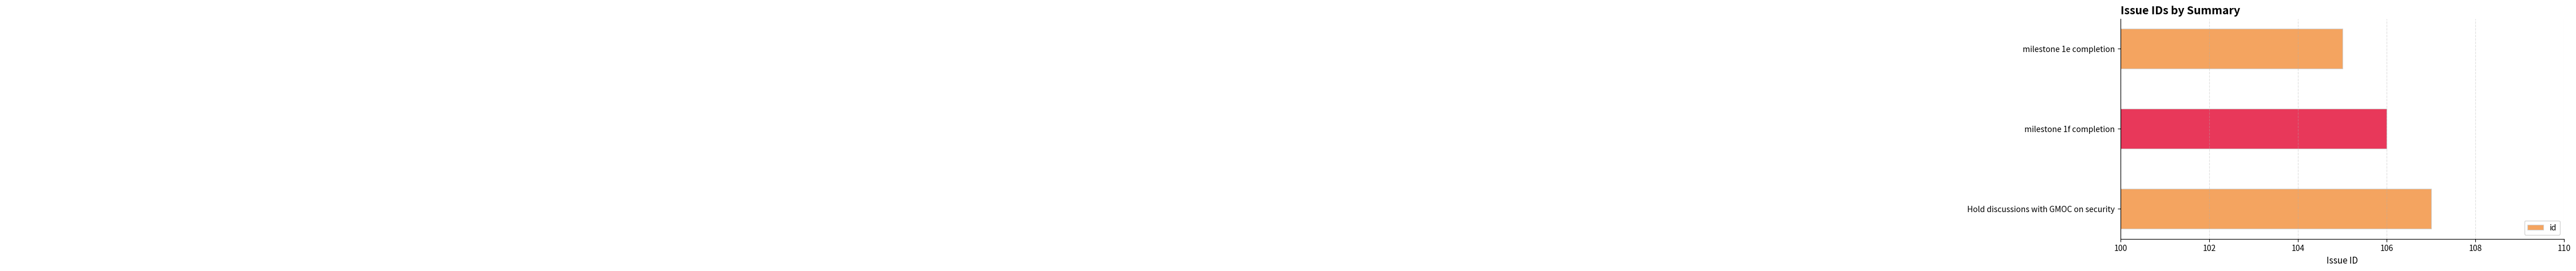

Which category has the highest value across all series?

Hold discussions with GMOC on security